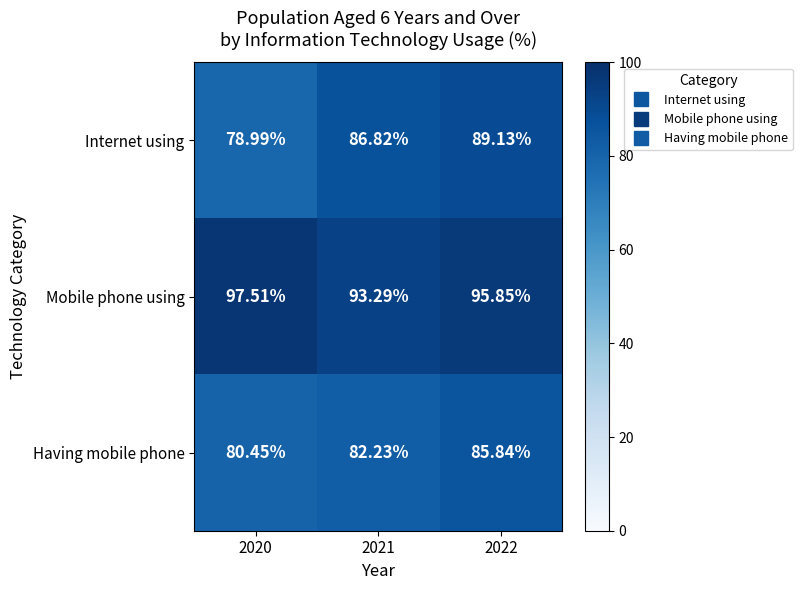

Which series has the largest total across all categories?

Mobile phone using